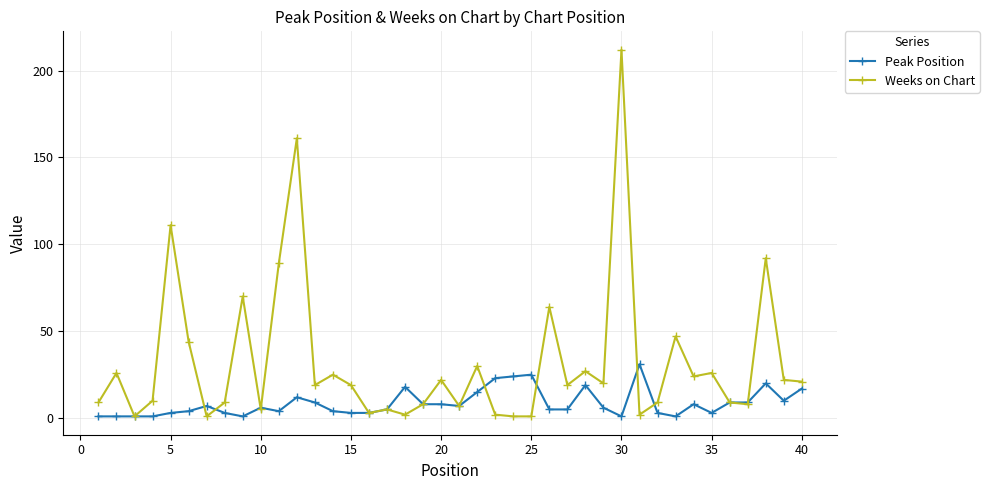

True or false: Peak Position has more than 1 points higher than both neighbors.

True